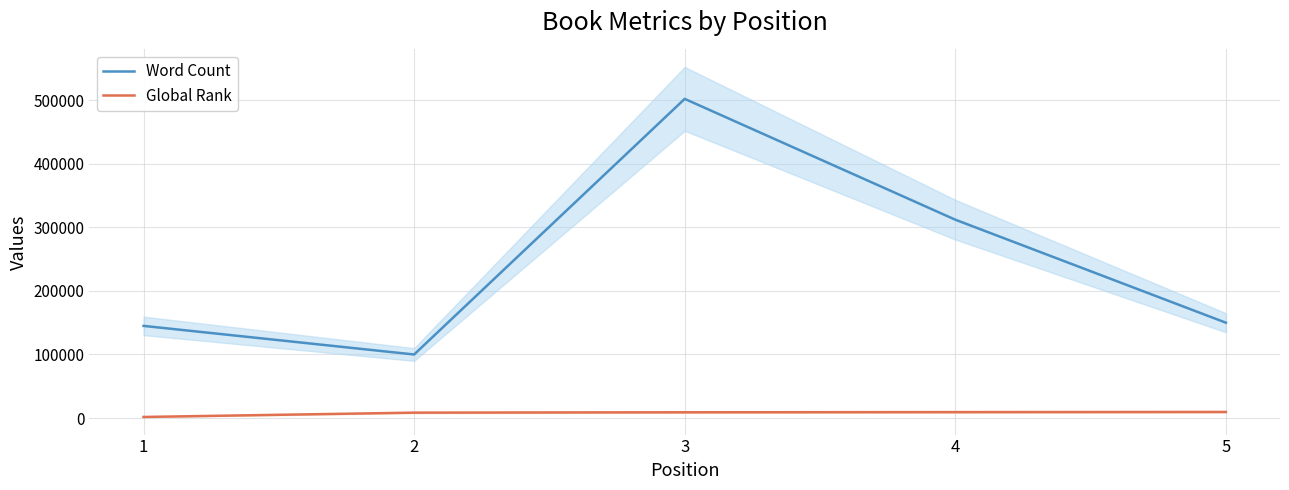

Reading right to left, what are all the values shown in this chart?

Word Count: 150000	312000	502000	100000	145000
Global Rank: 9646	9401	9119	8560	1758